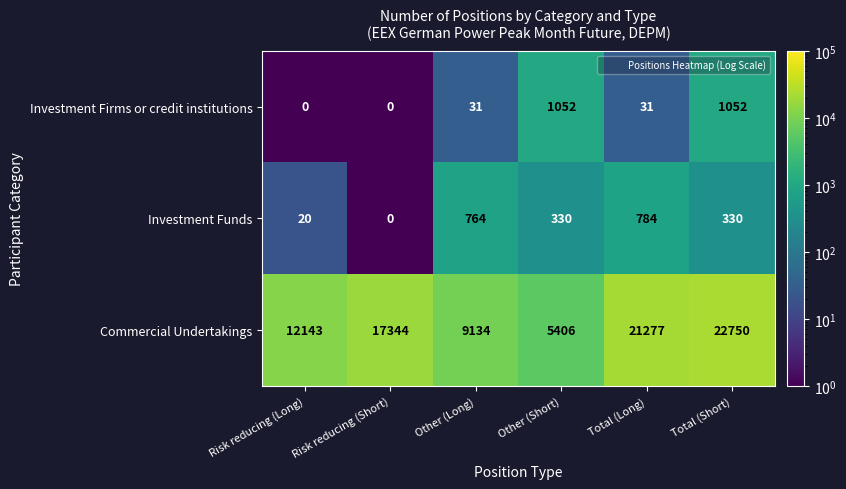

List the labels in order of Commercial Undertakings value, largest first.

Total (Short), Total (Long), Risk reducing (Short), Risk reducing (Long), Other (Long), Other (Short)